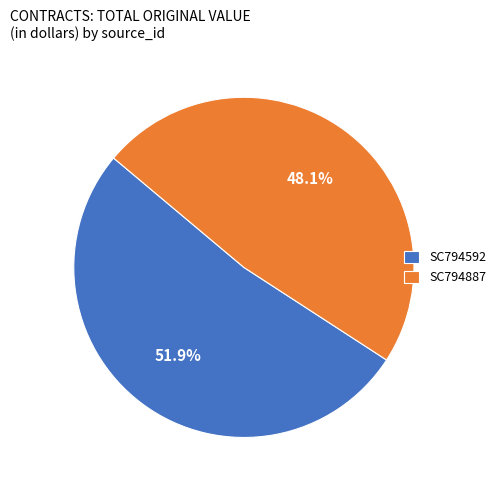

What is the majority slice?

SC794592